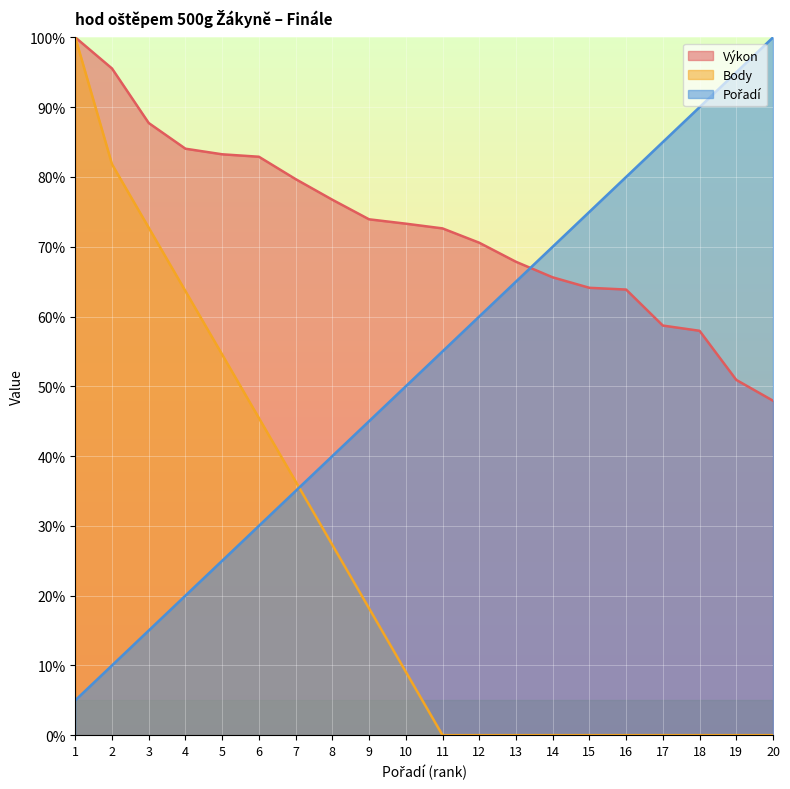

What is the minimum value for Výkon?

47.9